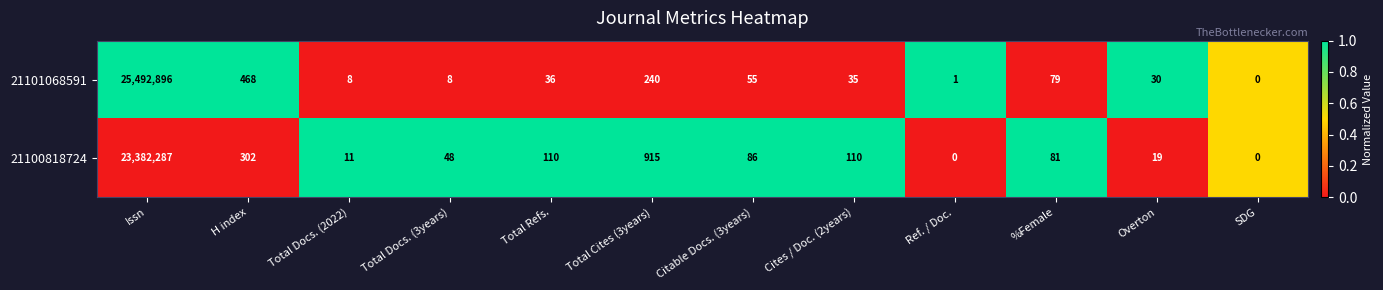

The value of 21100818724 at %Female is 81. True or false?

True